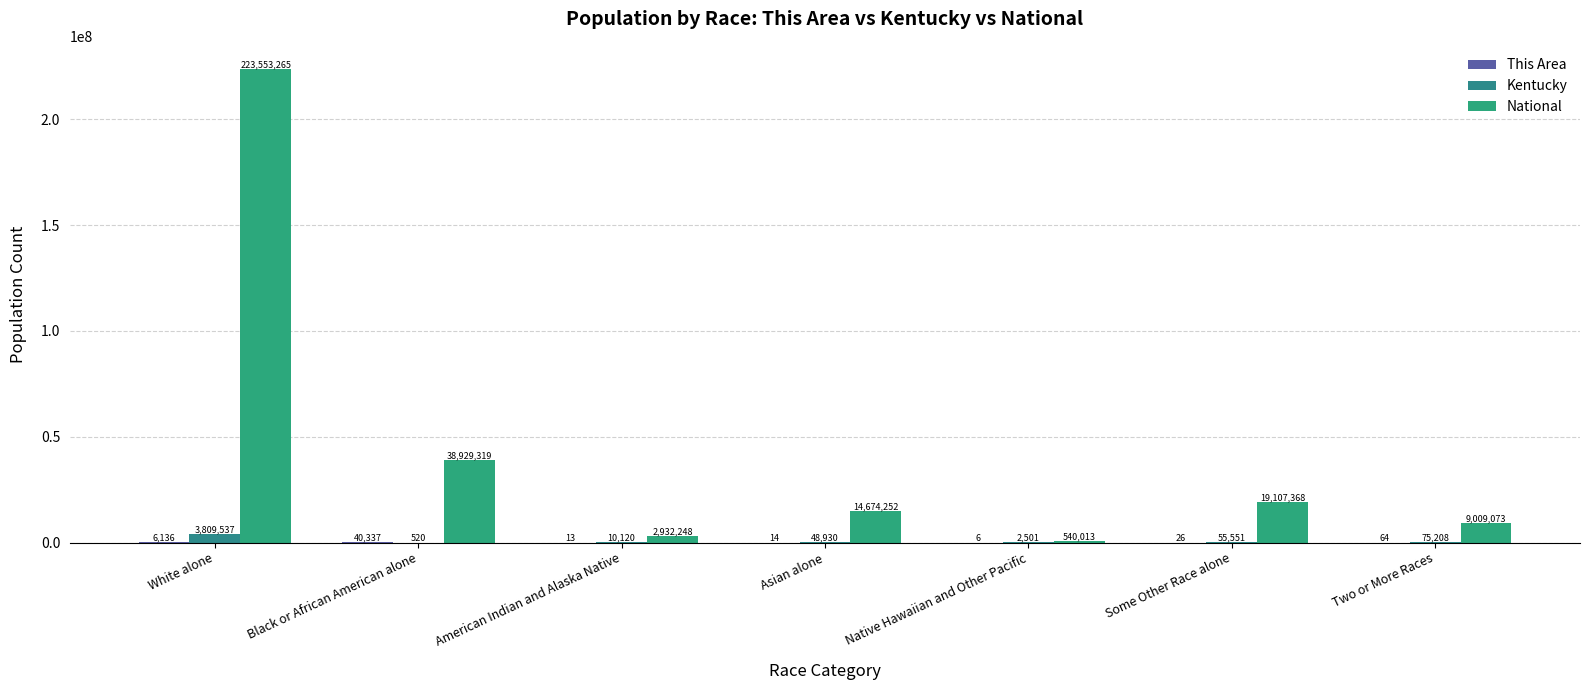

How many series are shown in this chart?

3